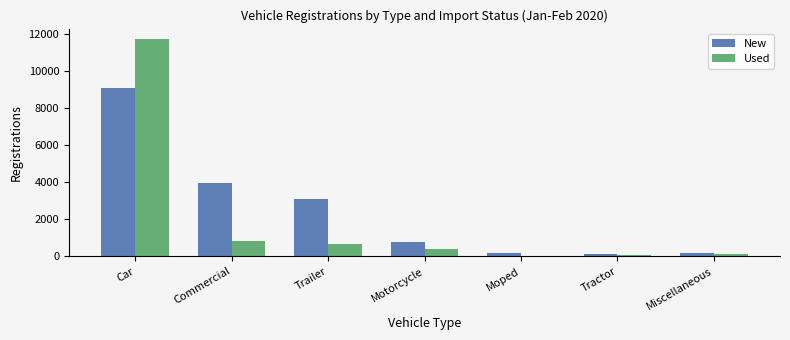

What is the sum of the Used values at Car and Tractor?

11762